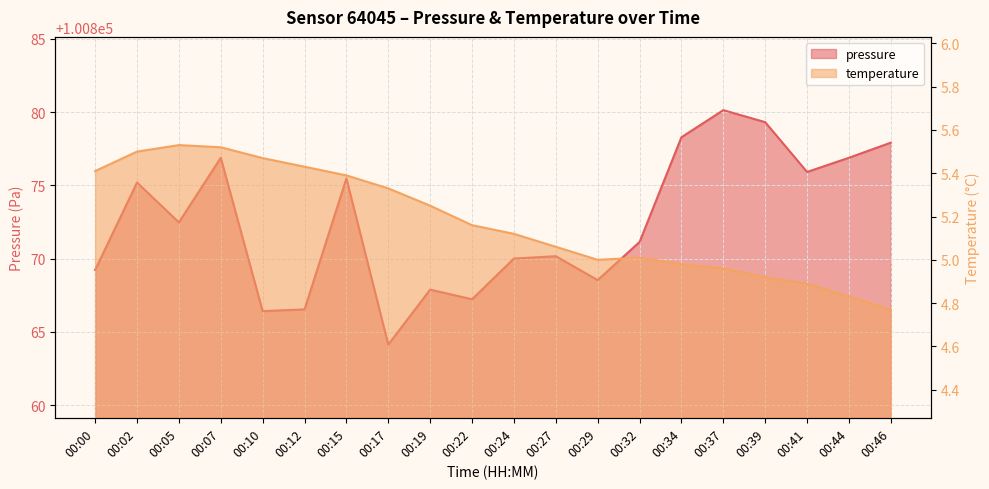

Where is pressure nearest to the value 100872?

00:05